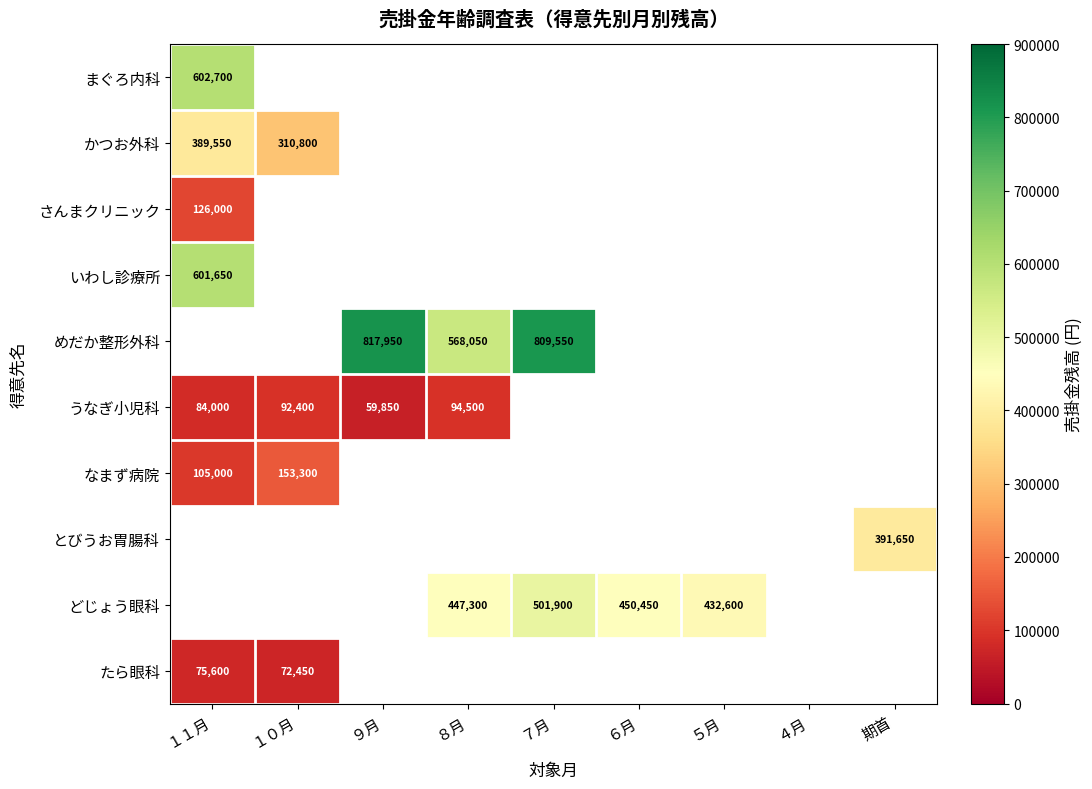

What is the sum of the めだか整形外科 values at ７月 and ８月?

1377600